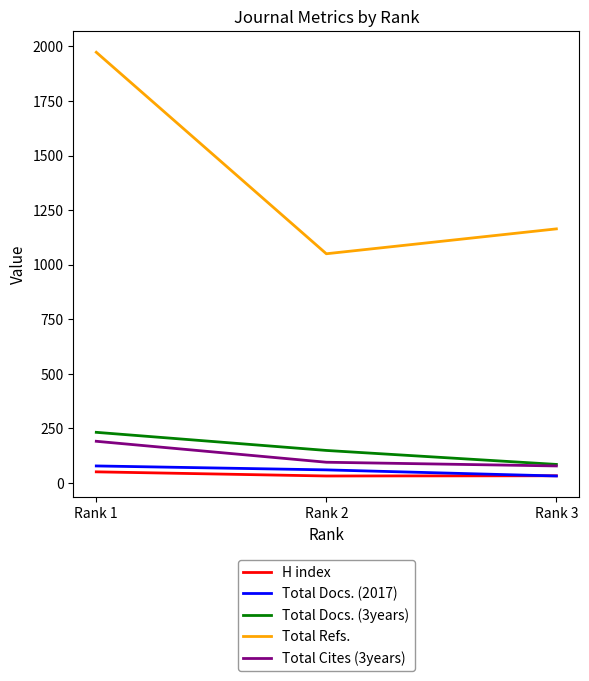

At which label does Total Docs. (2017) first exceed 60?

Rank 1